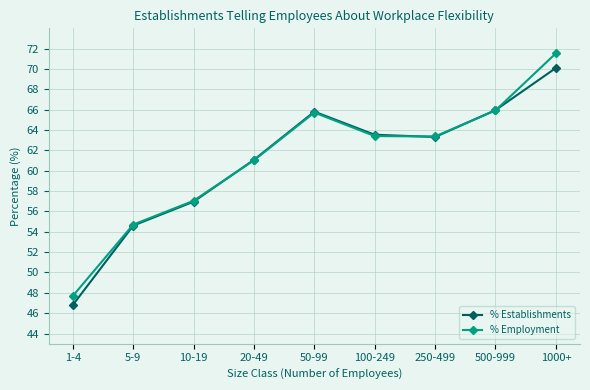

At which category is the sum across all series the highest?

1000+